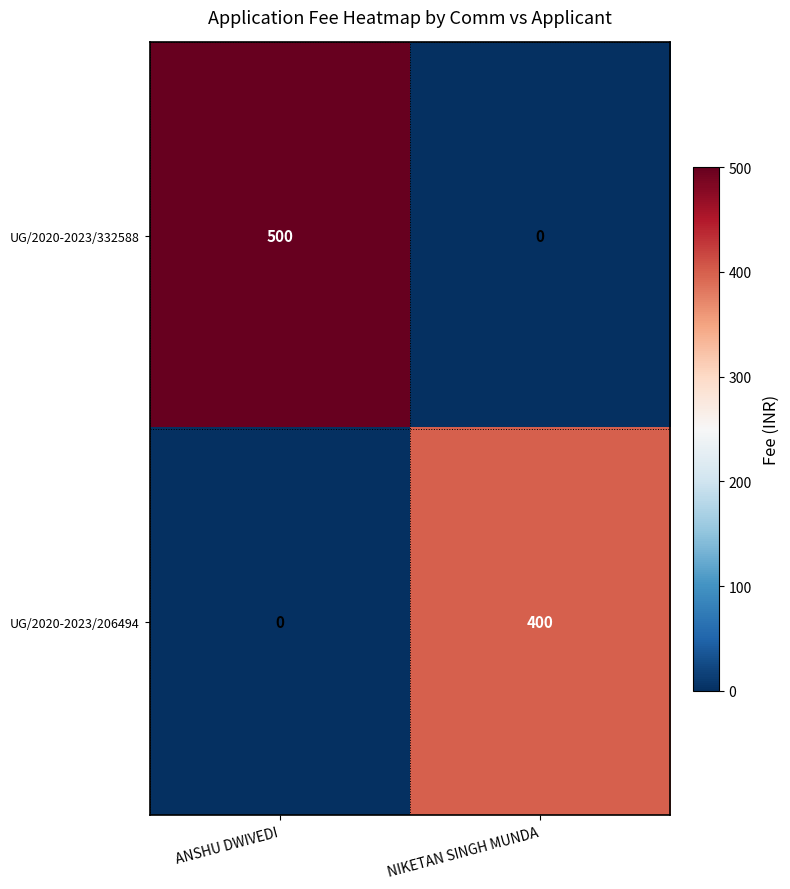

What is the total value across all series at ANSHU DWIVEDI?

500